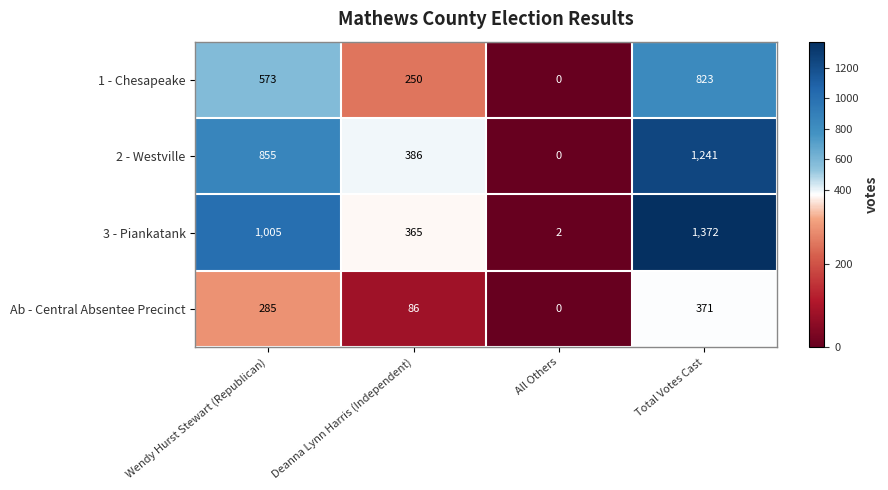

Which series has the largest range (max minus min)?

3 - Piankatank